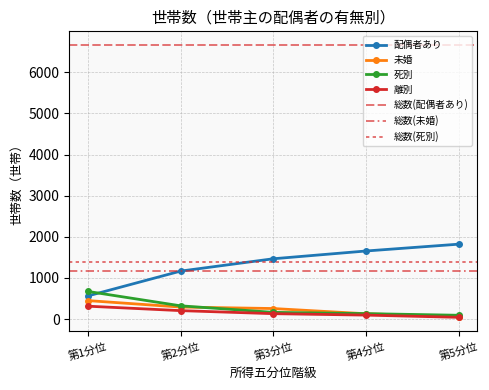

True or false: 離別 and 配偶者あり intersect in this chart.

False